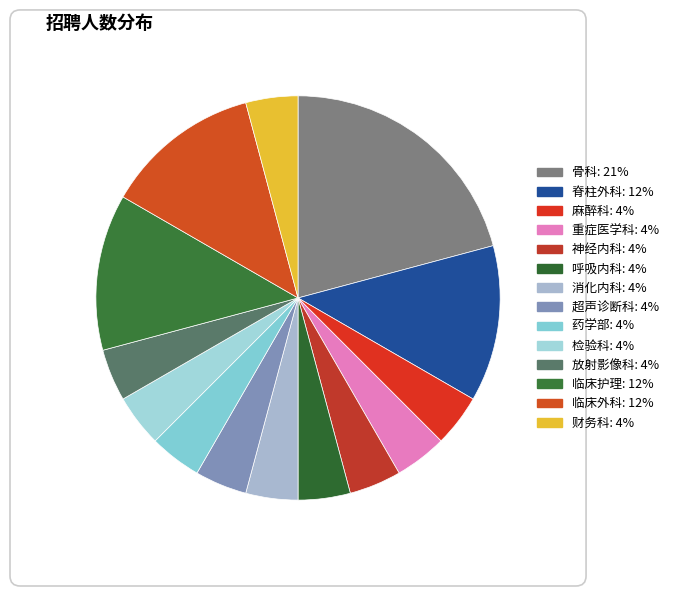

Does 药学部 account for over 50% of the chart?

No